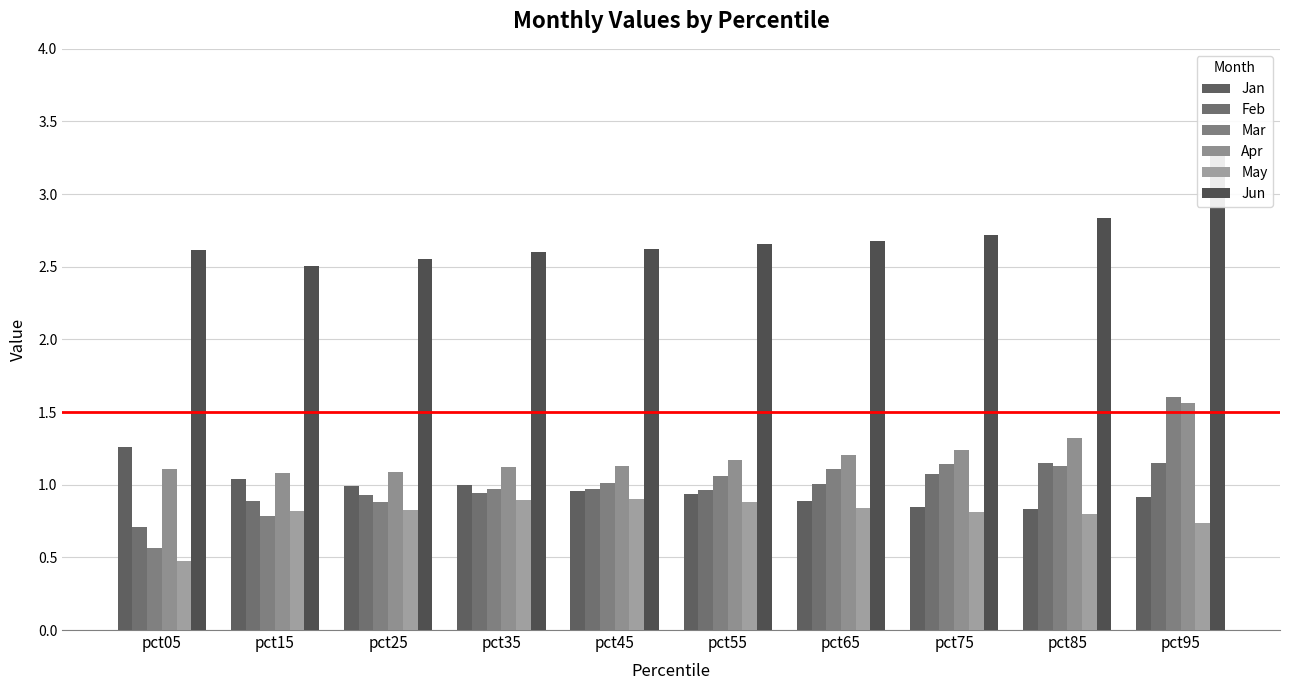

What is the total value across all series at pct15?

7.1